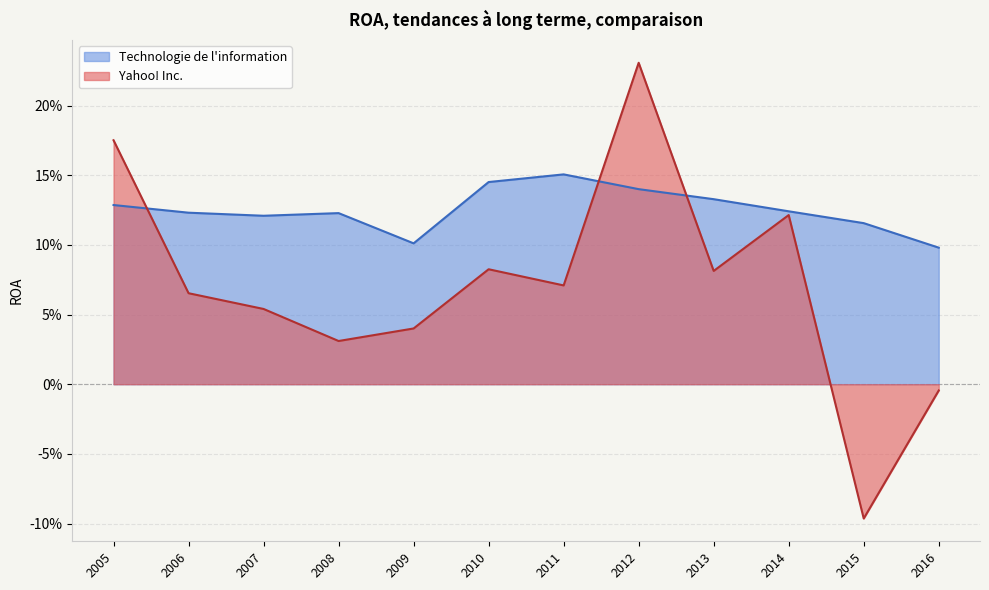

List the series in order of their peak value, lowest first.

Technologie de l'information, Yahoo! Inc.